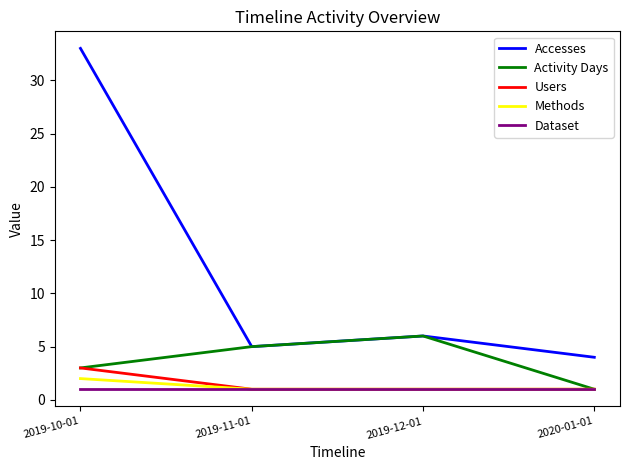

Reading left to right, list all the values displayed in this chart.

Accesses: 33	5	6	4
Activity Days: 3	5	6	1
Users: 3	1	1	1
Methods: 2	1	1	1
Dataset: 1	1	1	1